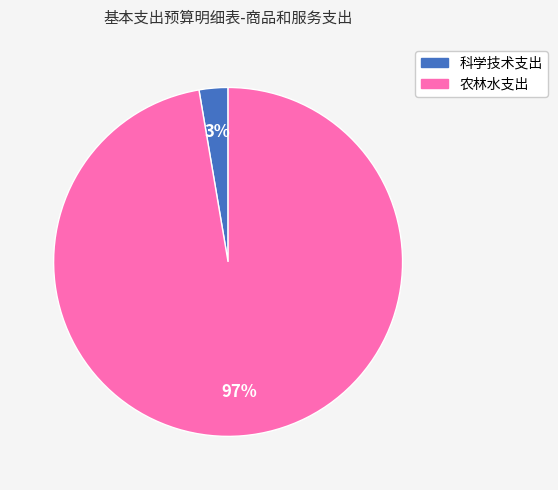

Is 农林水支出 the majority of the pie?

Yes